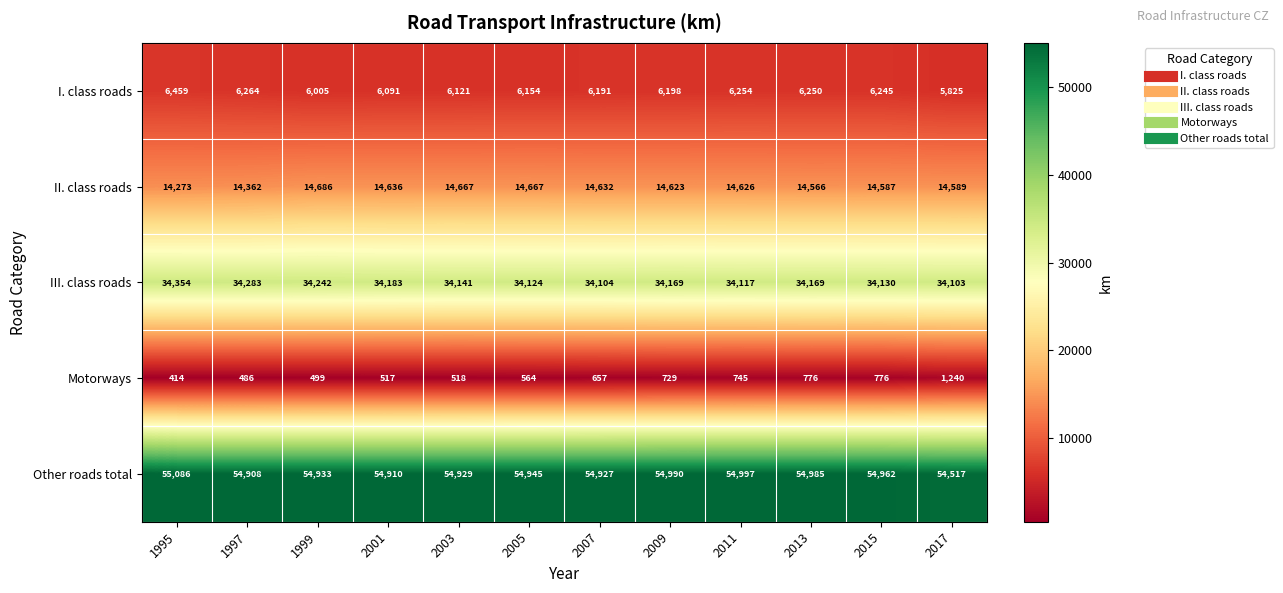

Which category has the highest value across all series?

1995